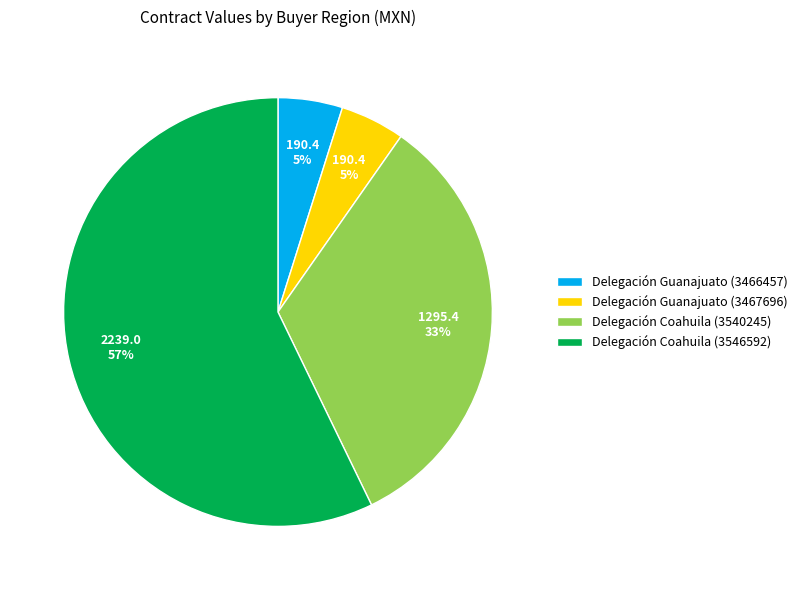

To the nearest percent, what is the difference between the Delegación Coahuila (3540245) and Delegación Guanajuato (3467696) slice percentages?

28%